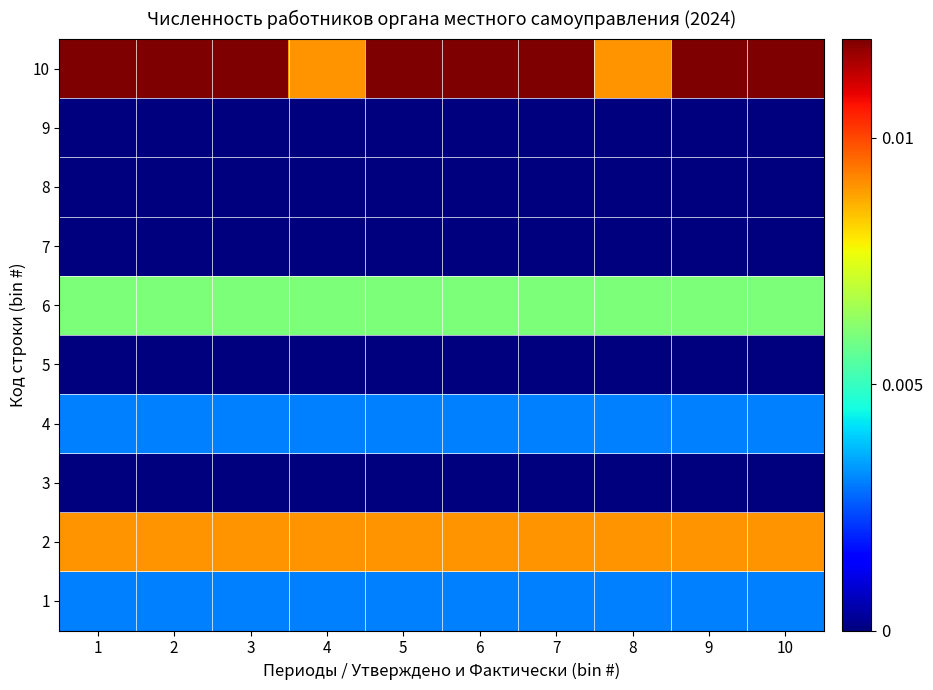

Reading right to left, list all the values displayed in this chart.

1: 10=0.0	9=0.0	8=0.0	7=0.0	6=0.0	5=0.0	4=0.0	3=0.0	2=0.0	1=0.0
2: 10=0.0	9=0.0	8=0.0	7=0.0	6=0.0	5=0.0	4=0.0	3=0.0	2=0.0	1=0.0
3: 10=0.0	9=0.0	8=0.0	7=0.0	6=0.0	5=0.0	4=0.0	3=0.0	2=0.0	1=0.0
4: 10=0.0	9=0.0	8=0.0	7=0.0	6=0.0	5=0.0	4=0.0	3=0.0	2=0.0	1=0.0
5: 10=0.0	9=0.0	8=0.0	7=0.0	6=0.0	5=0.0	4=0.0	3=0.0	2=0.0	1=0.0
6: 10=0.0	9=0.0	8=0.0	7=0.0	6=0.0	5=0.0	4=0.0	3=0.0	2=0.0	1=0.0
7: 10=0.0	9=0.0	8=0.0	7=0.0	6=0.0	5=0.0	4=0.0	3=0.0	2=0.0	1=0.0
8: 10=0.0	9=0.0	8=0.0	7=0.0	6=0.0	5=0.0	4=0.0	3=0.0	2=0.0	1=0.0
9: 10=0.0	9=0.0	8=0.0	7=0.0	6=0.0	5=0.0	4=0.0	3=0.0	2=0.0	1=0.0
10: 10=0.0	9=0.0	8=0.0	7=0.0	6=0.0	5=0.0	4=0.0	3=0.0	2=0.0	1=0.0